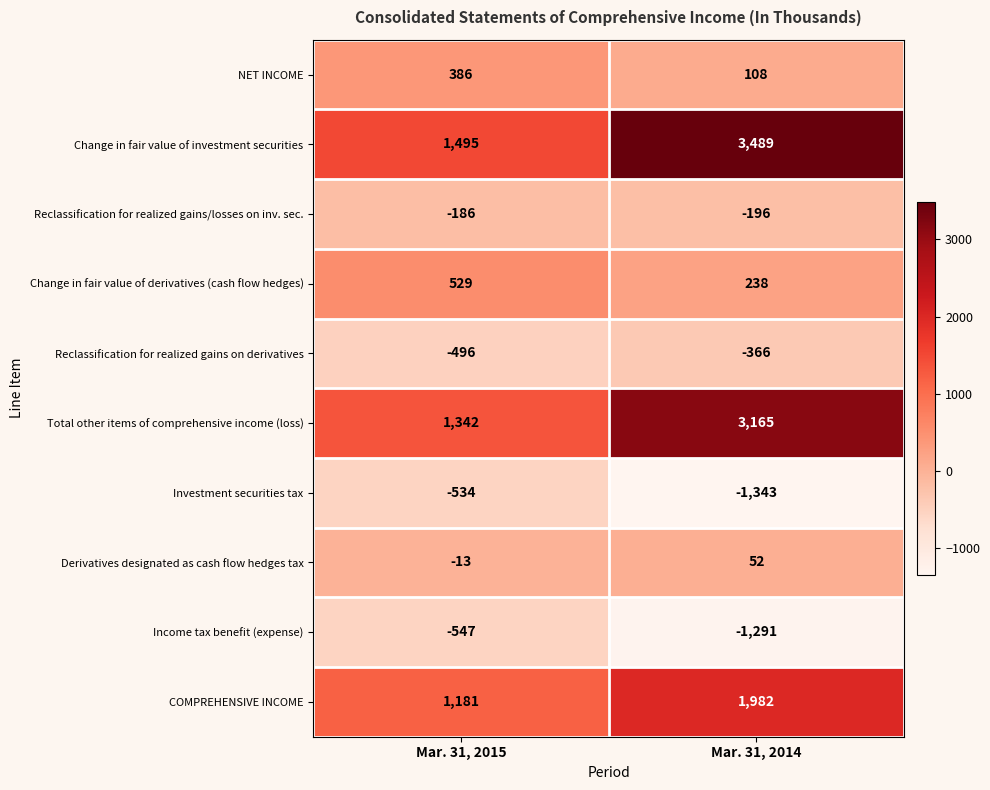

What is the sum of all Derivatives designated as cash flow hedges tax values?

39